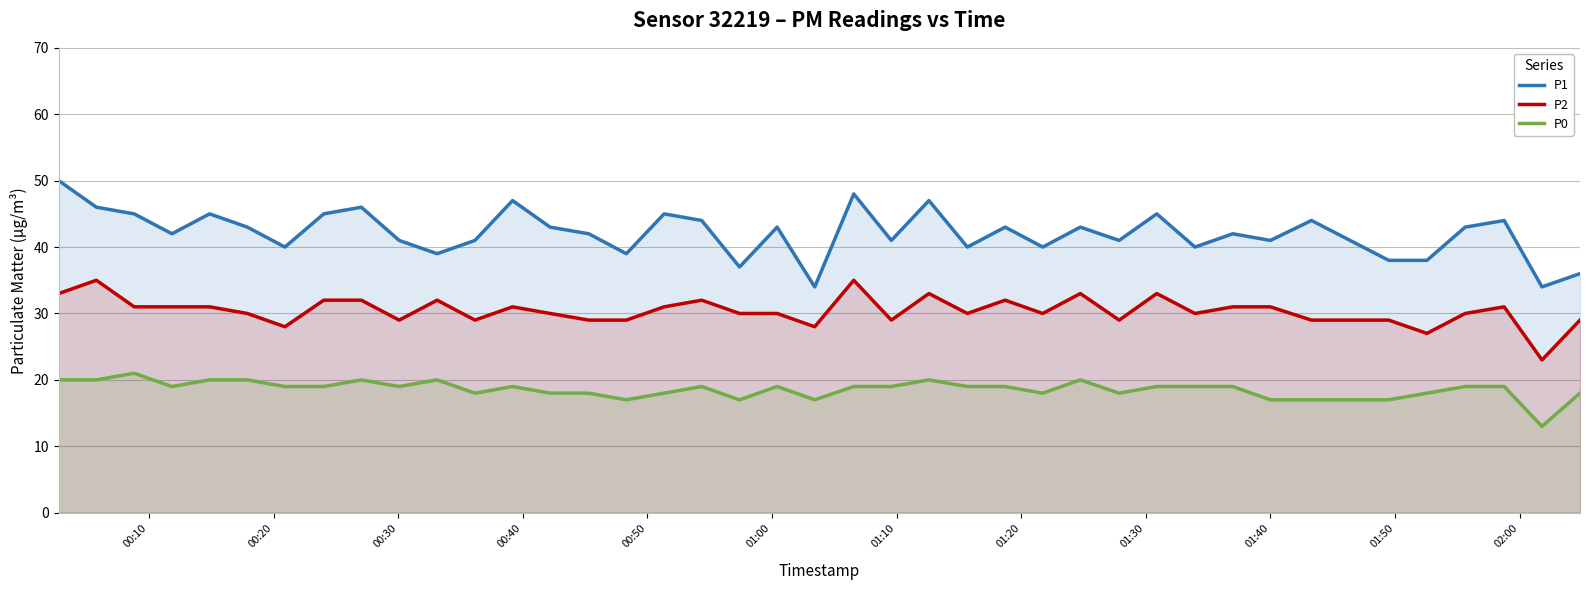

What is the minimum value shown in the chart?

13